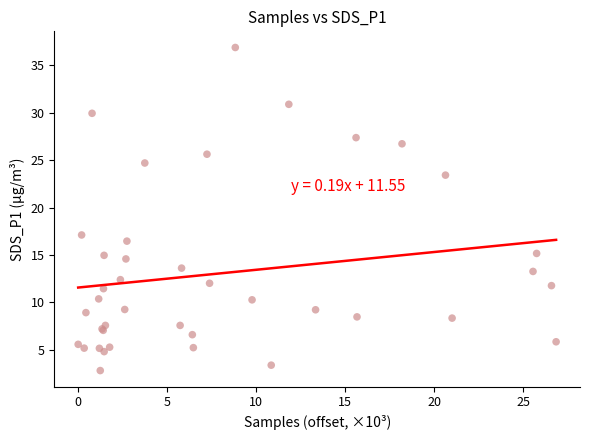

What Y value in the scatter plot is closest to 19?

17.1